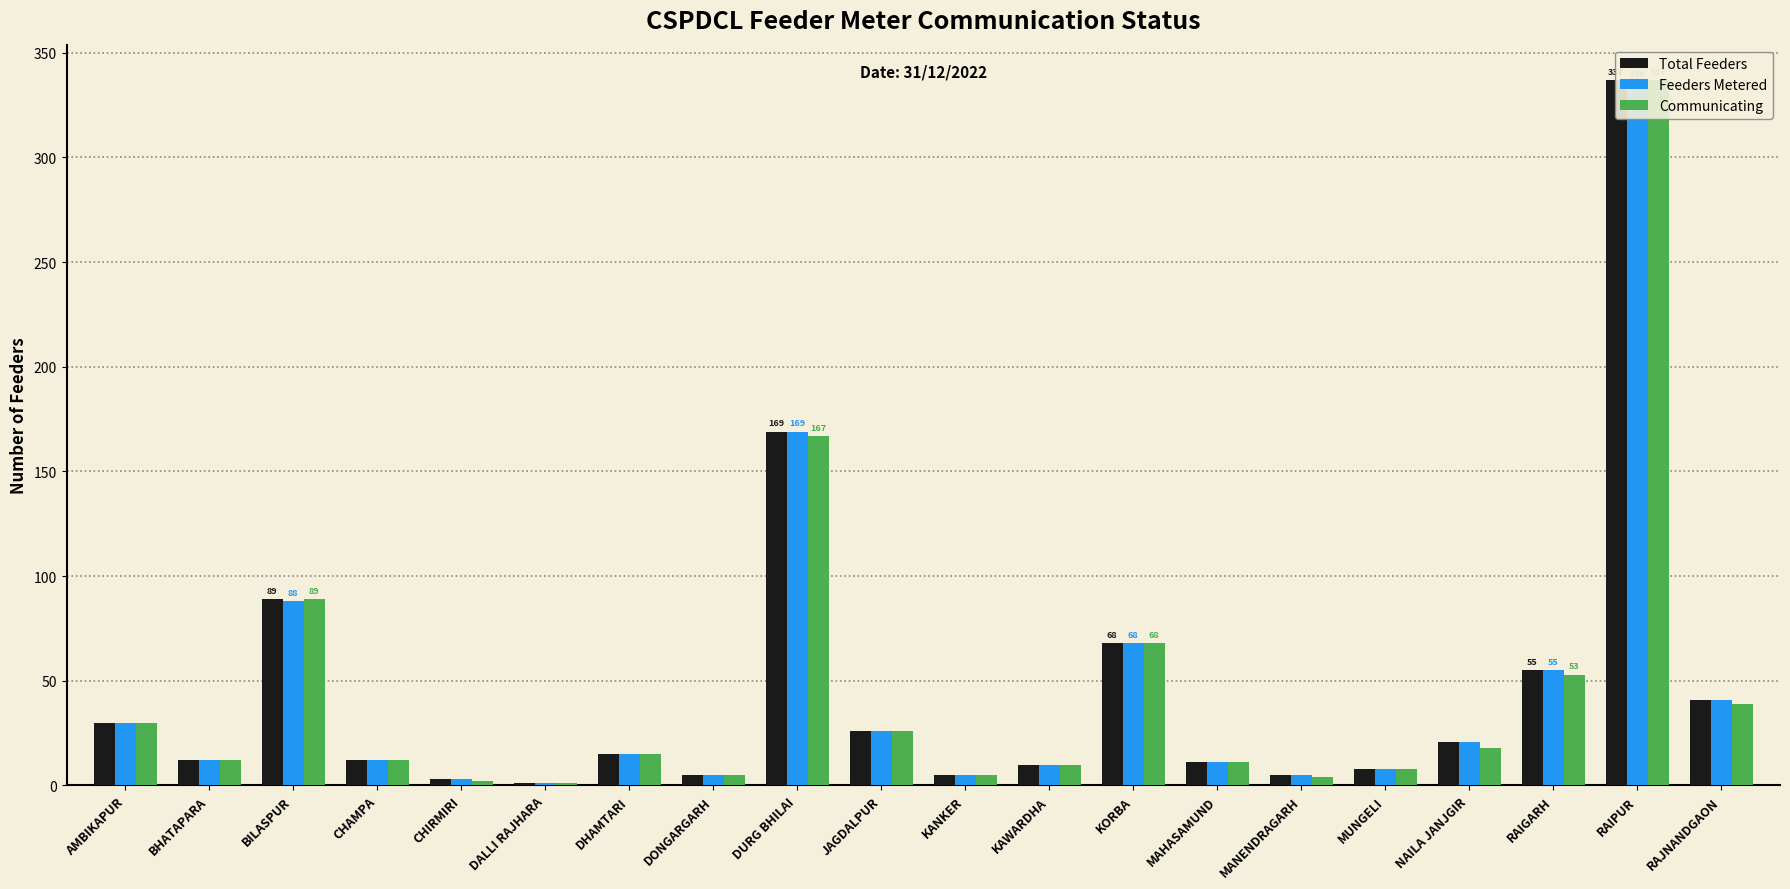

What is the difference between the Feeders Metered values at MUNGELI and RAIPUR?

328